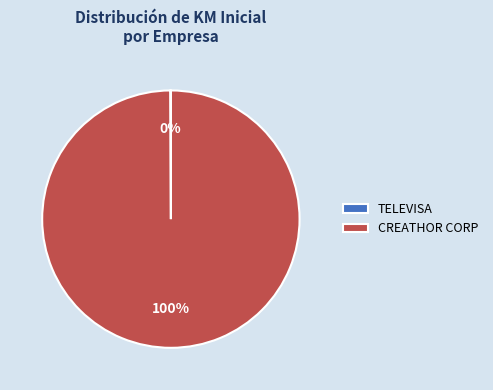

To the nearest percent, what is the average slice percentage?

50%